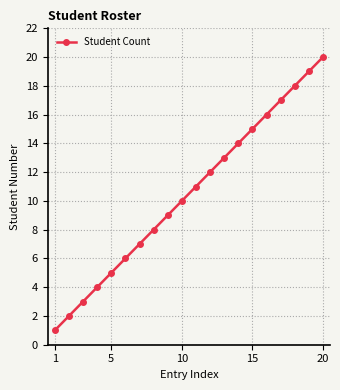

What is the greatest value displayed?

20